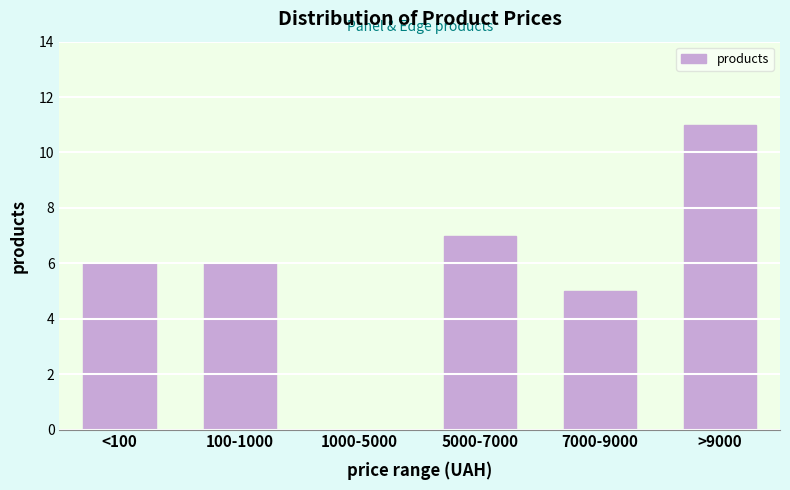

Reading left to right, extract all data points from this chart.

<100=6	100-1000=6	1000-5000=0	5000-7000=7	7000-9000=5	>9000=11